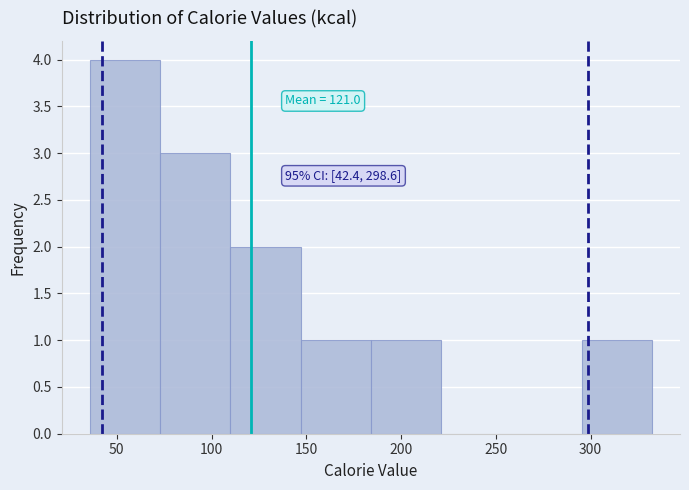

Which range on the x-axis has the tallest bar?

35 to 75